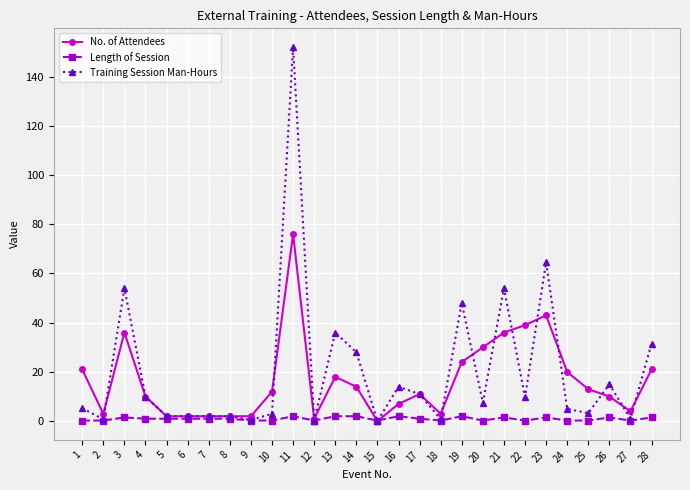

Which label corresponds to the largest value in the chart?

11